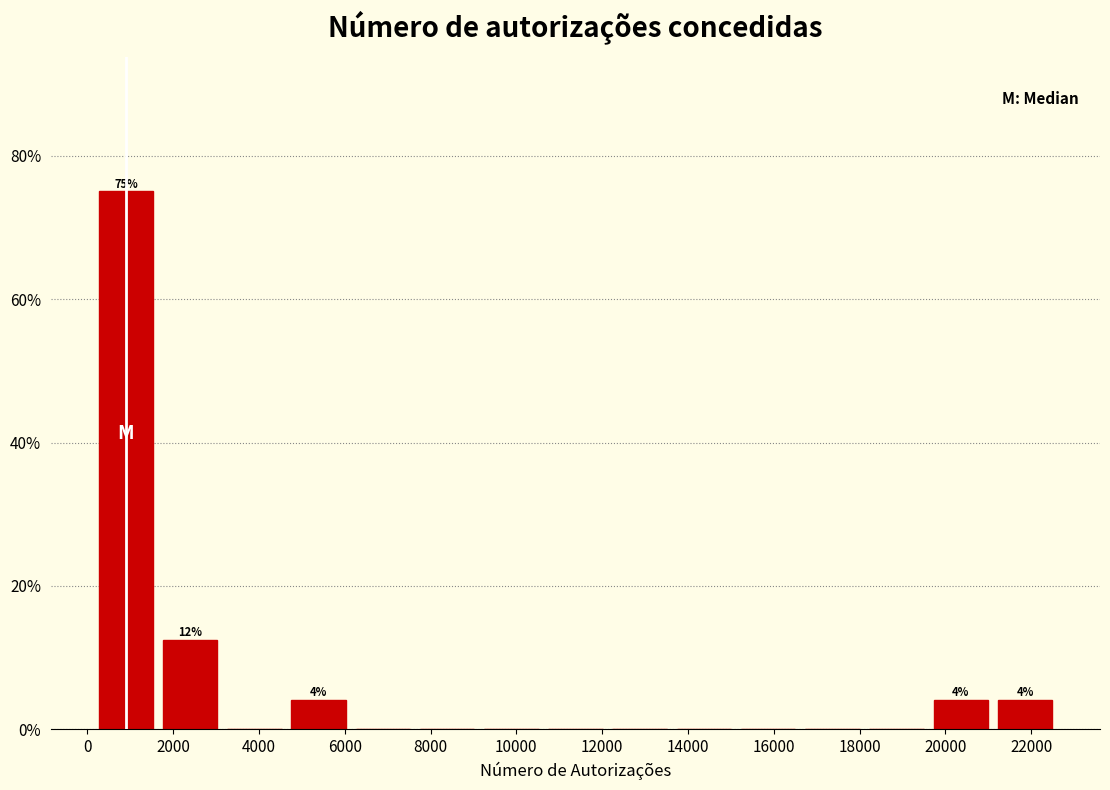

Over which range of the x-axis is the bar tallest?

200 to 1800